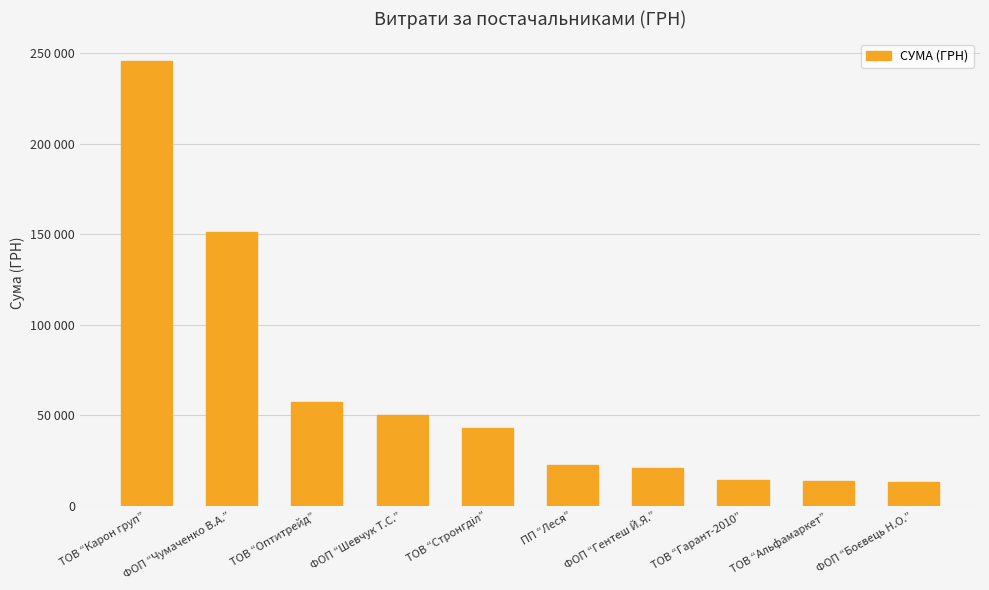

Does the chart contain any negative values?

No